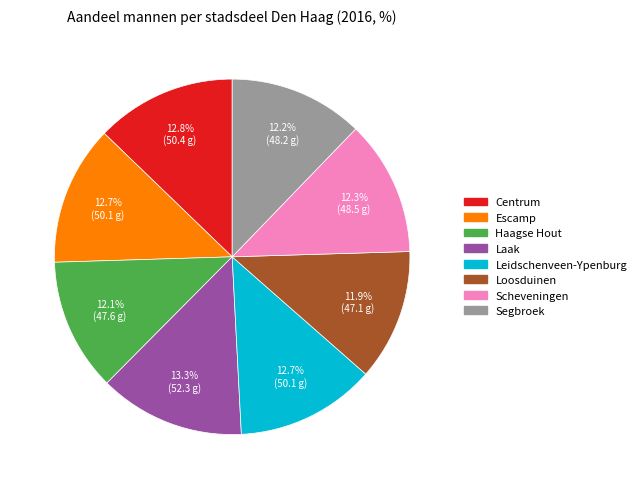

To the nearest percent, what is the average slice percentage?

12%